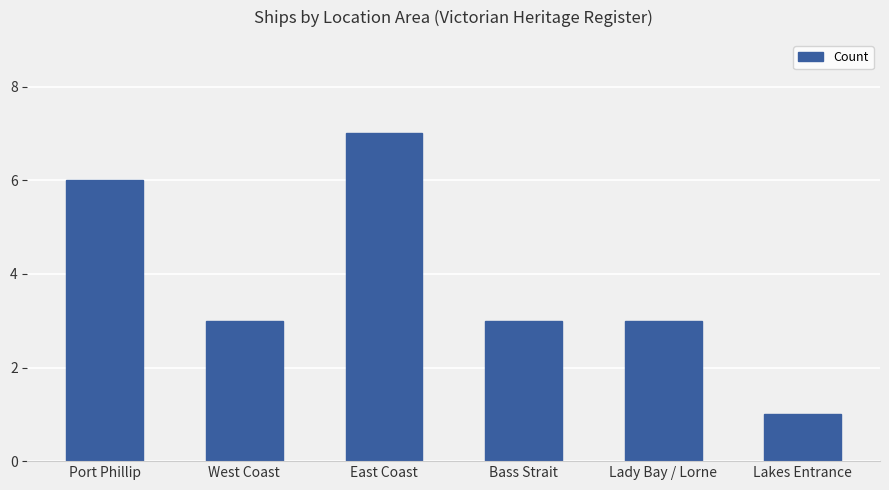

What is the average value?

4